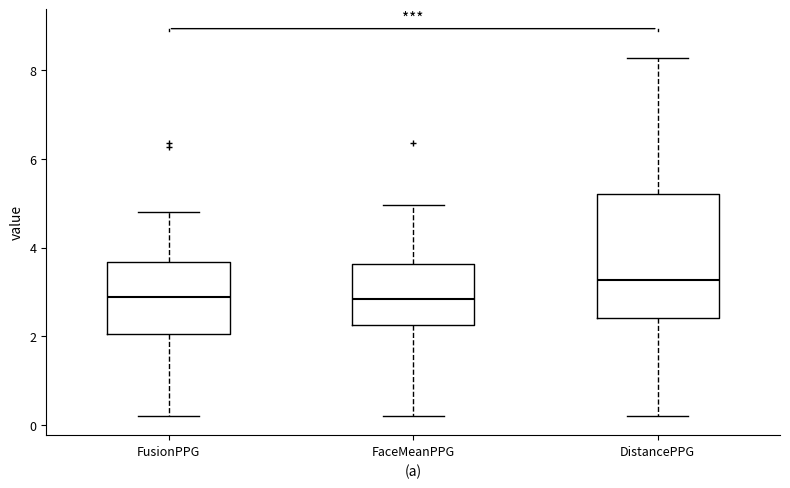

Where does the median line of the box for FaceMeanPPG sit on the y-axis? The values are not printed on the chart, so give them approximately, as read against the axis.

2.8